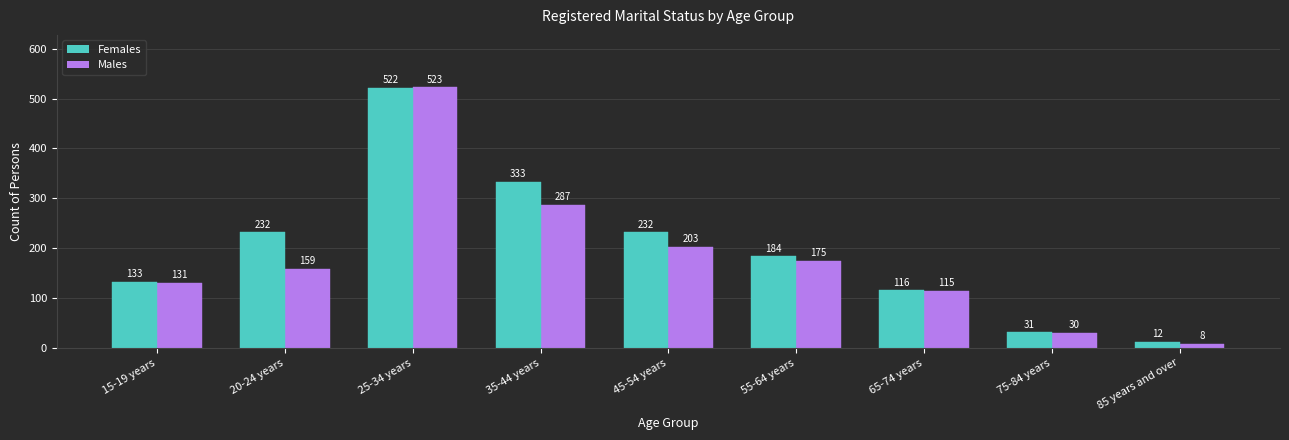

True or false: Females has a value of 140 at 45-54 years.

False